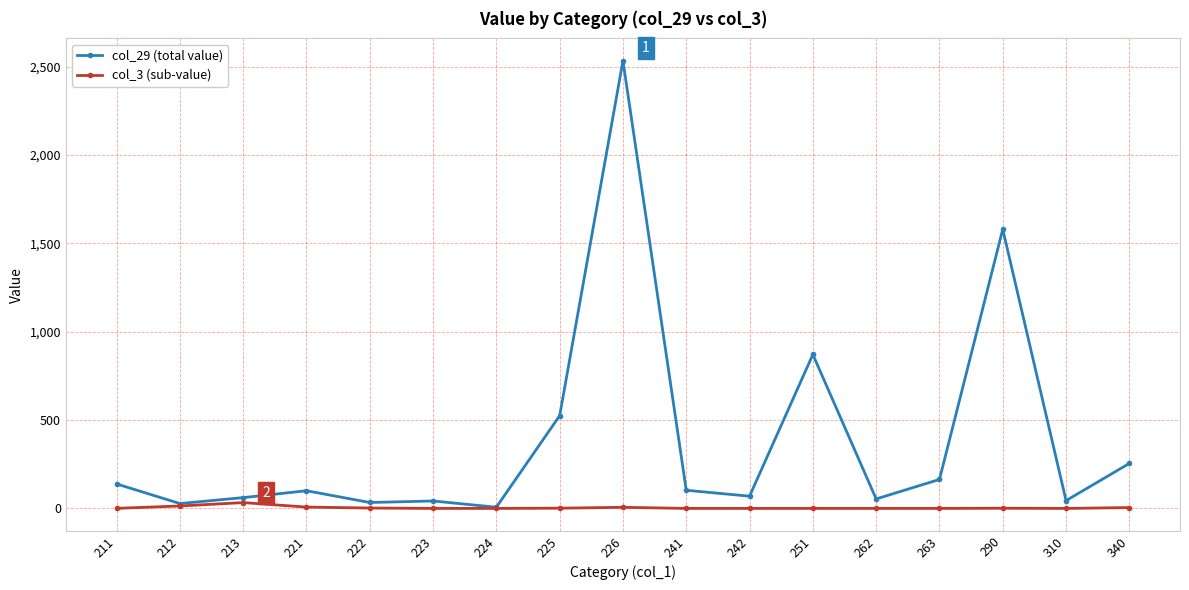

At which category is the sum across all series the highest?

226